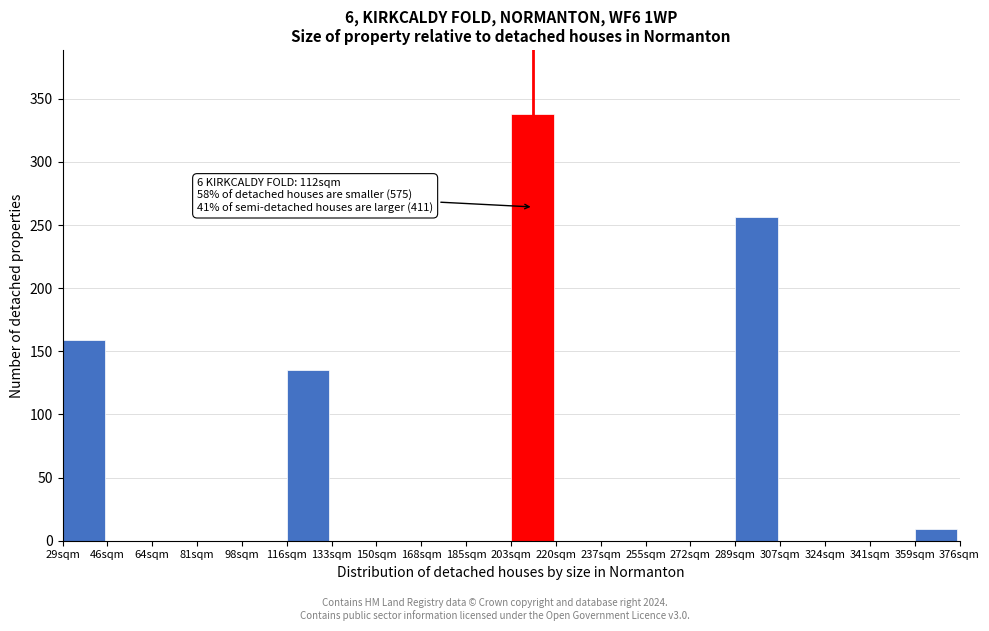

Reading left to right, transcribe all the data shown in this chart.

29sqm=159	46sqm=0	64sqm=0	81sqm=0	98sqm=0	116sqm=135	133sqm=0	150sqm=0	168sqm=0	185sqm=0	203sqm=338	220sqm=0	237sqm=0	255sqm=0	272sqm=0	289sqm=256	307sqm=0	324sqm=0	341sqm=0	359sqm=9